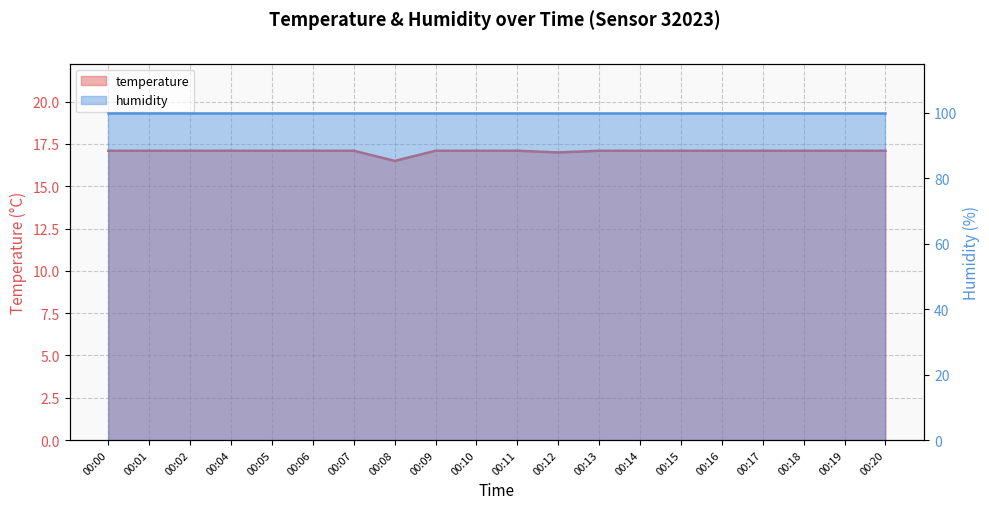

True or false: the data shows 23.5 at 00:17.

False